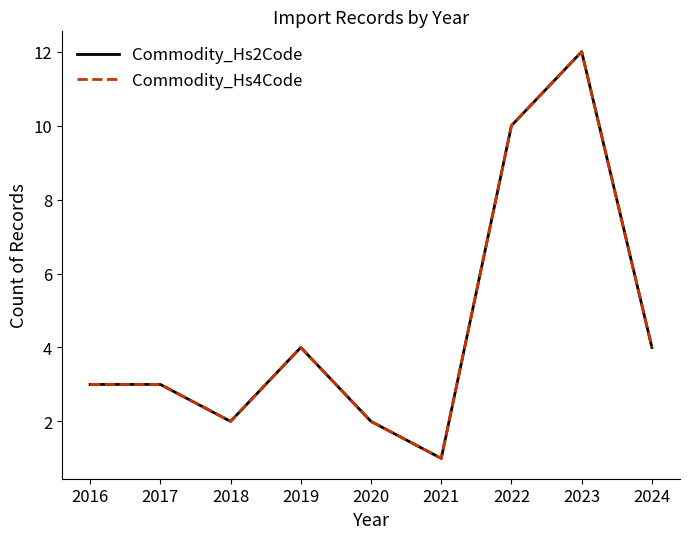

Does the chart display data point markers on the line(s)?

No